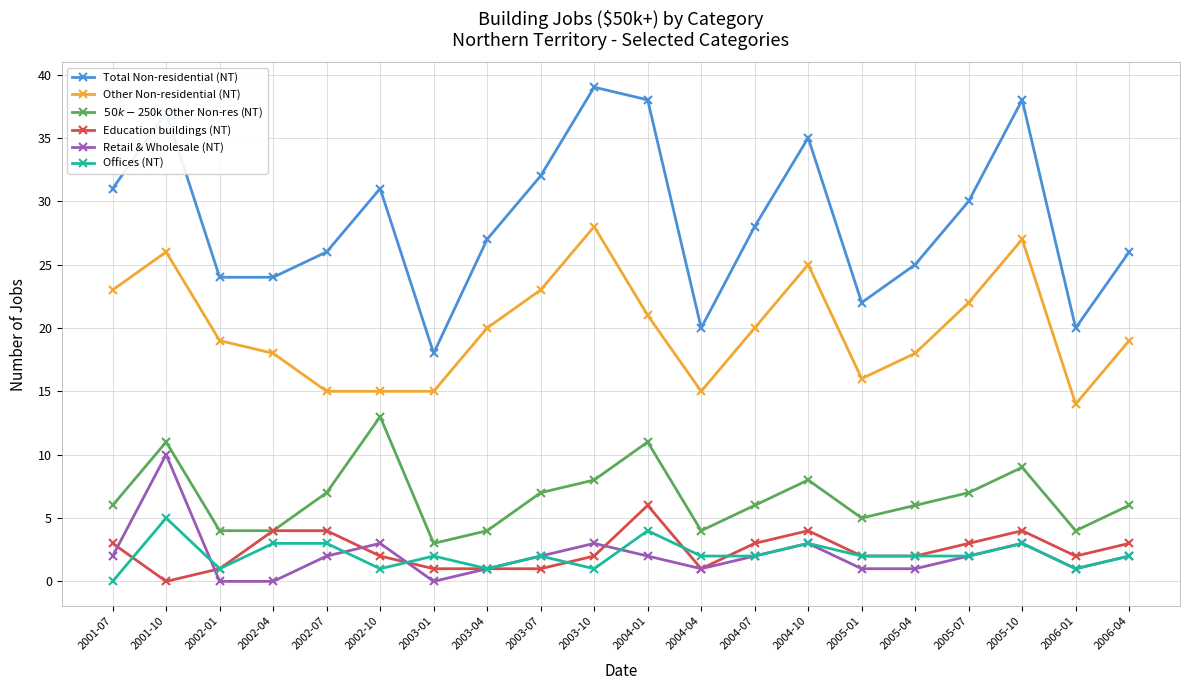

The value of Retail & Wholesale (NT) at 2001-07 is 2. True or false?

True